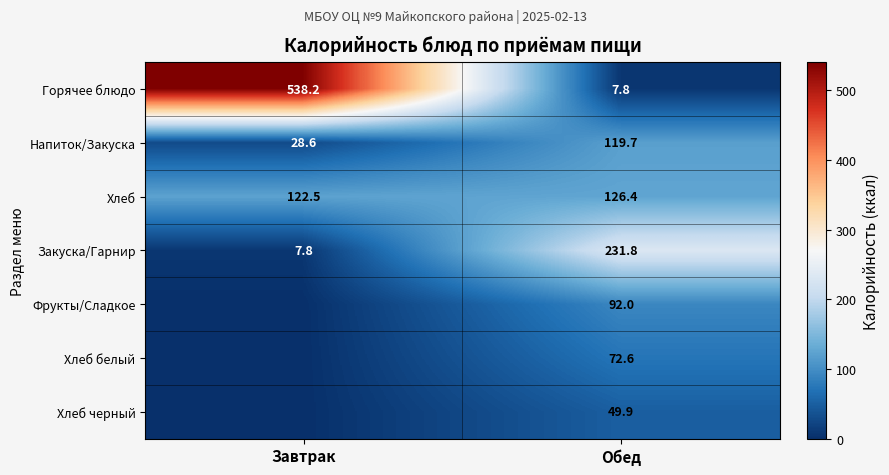

What is the difference between the Хлеб values at Обед and Завтрак?

3.9